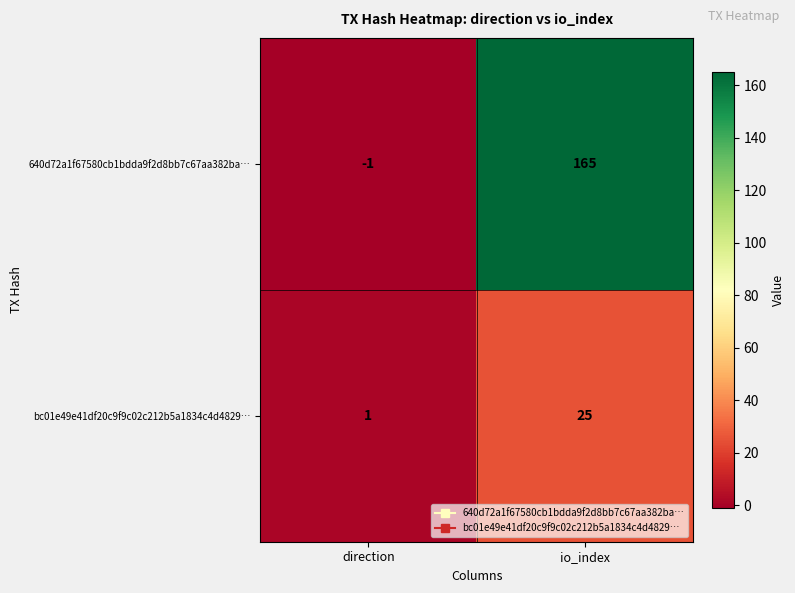

At how many categories does at least one series exceed 100?

1